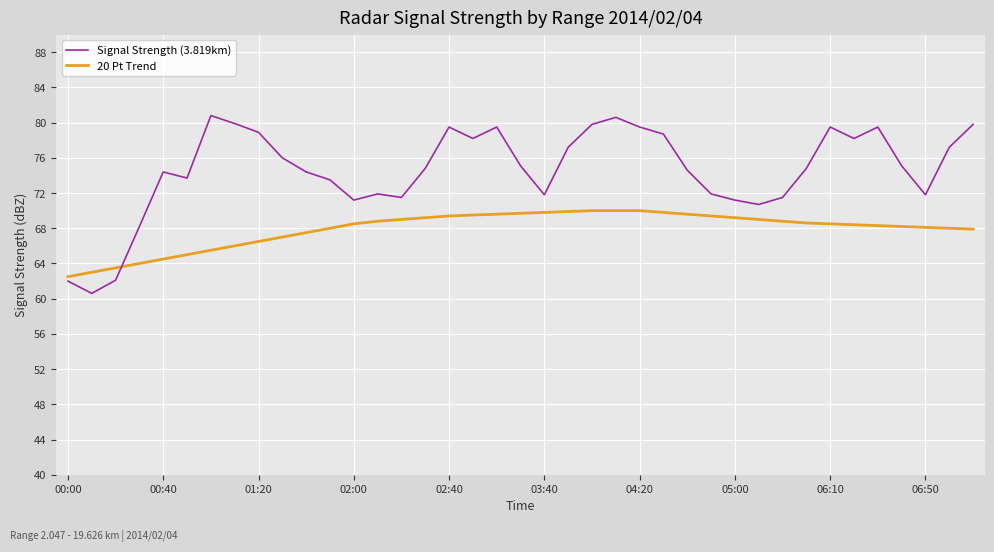

List the series in order of their overall mean, highest first.

Signal Strength (3.819km), 20 Pt Trend